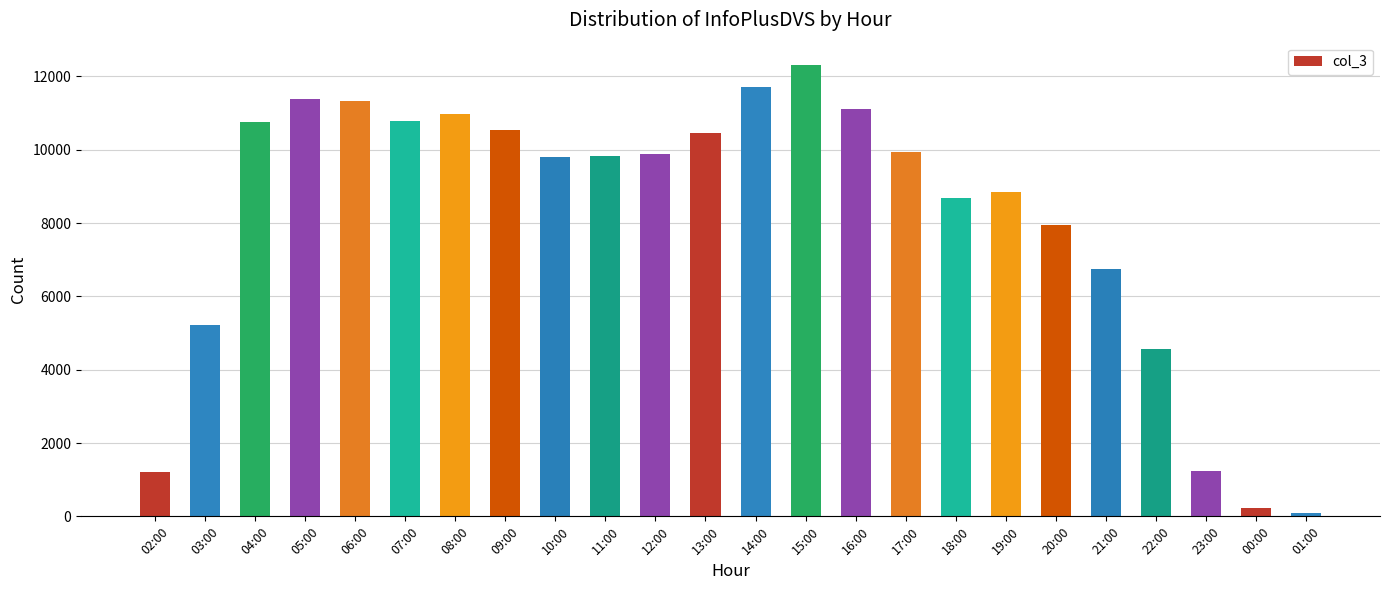

What is the value of the 1st bar from the left?

1207